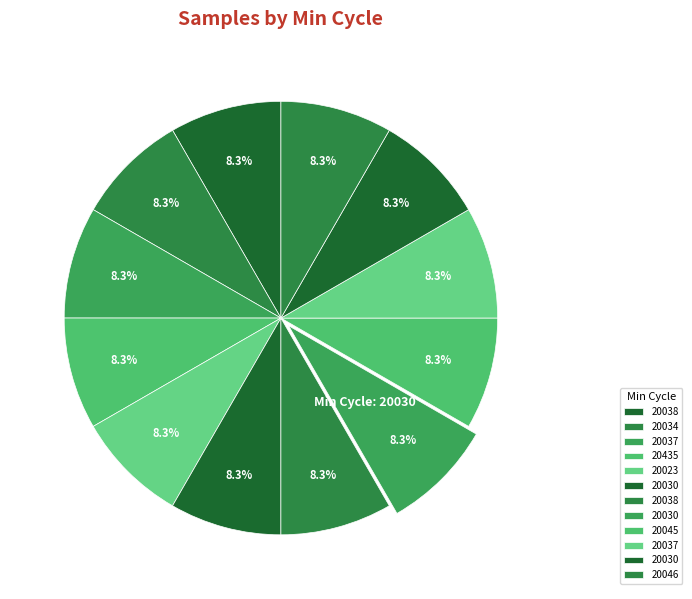

Rank the categories by value from lowest to highest.

20038, 20037, 20030, 20046, 20435, 20034, 20038, 20037, 20023, 20030, 20045, 20030